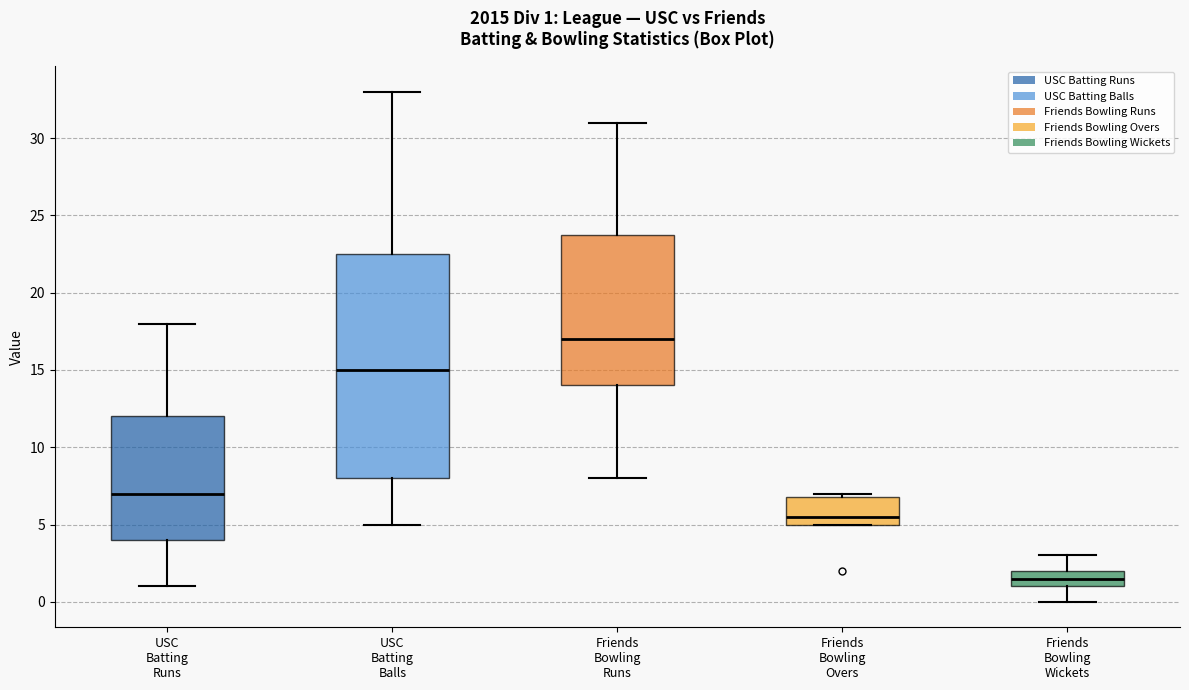

Which box's median line is the highest?

Friends Bowling Runs